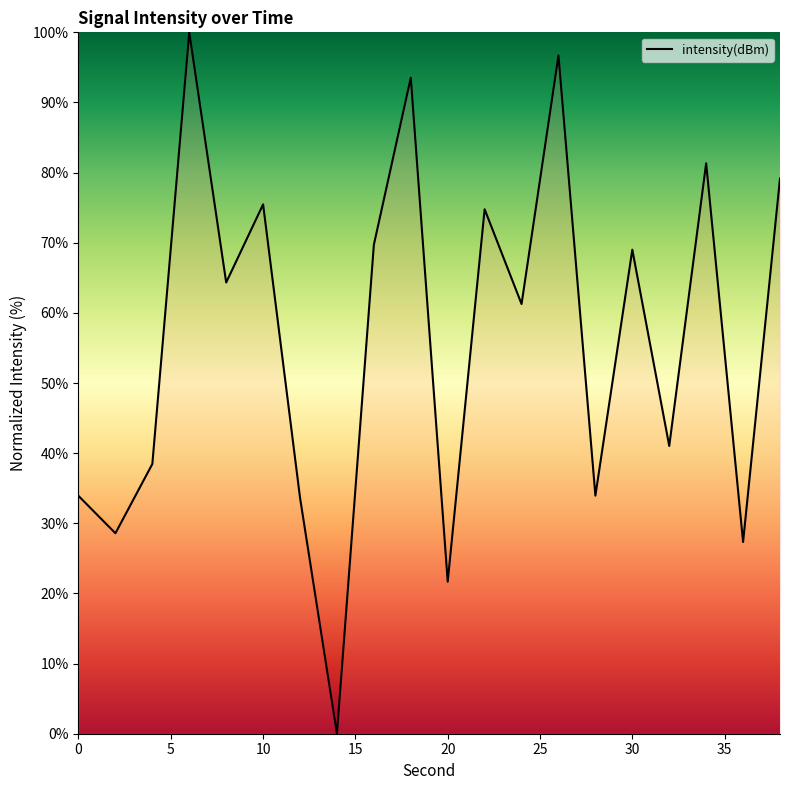

How many distinct data groups are displayed?

1